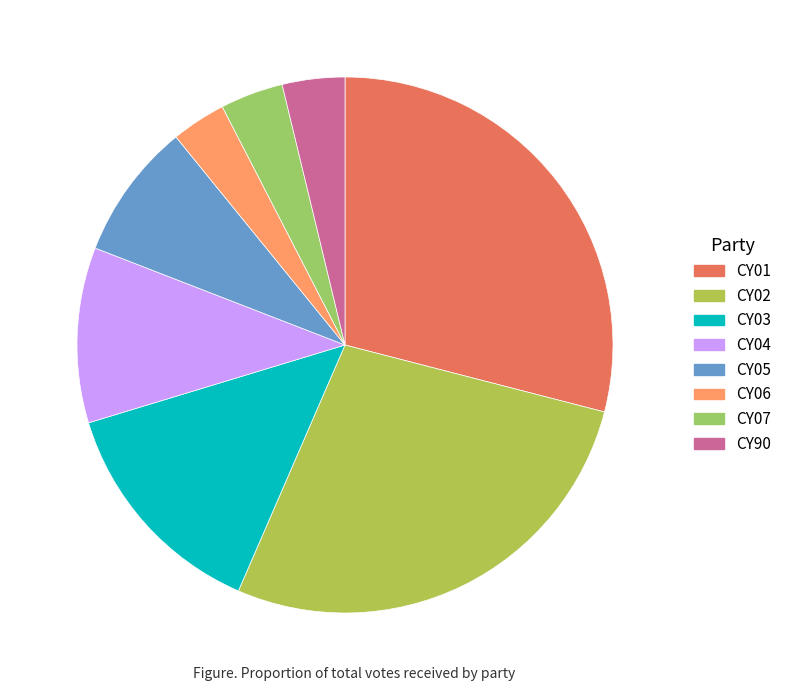

Which category has the biggest portion of the pie?

CY01